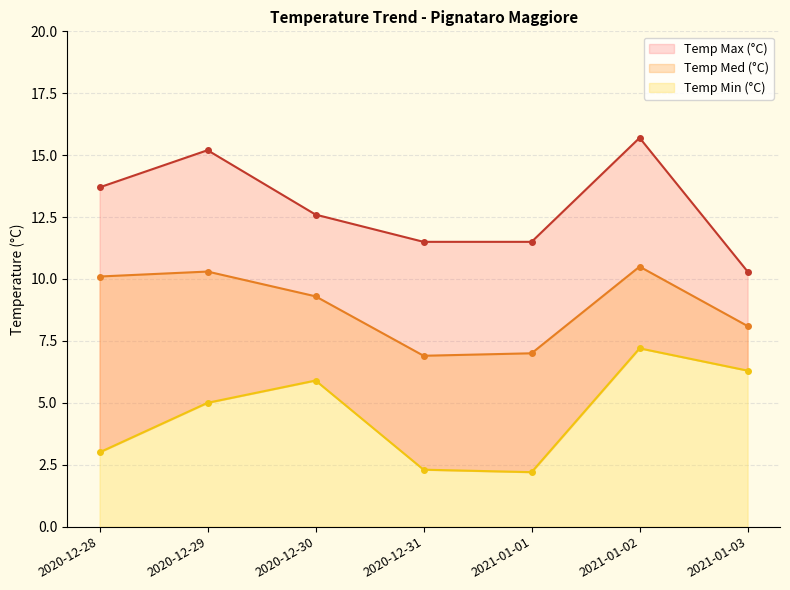

How many data points in Temp Med (°C) are less than 9?

3